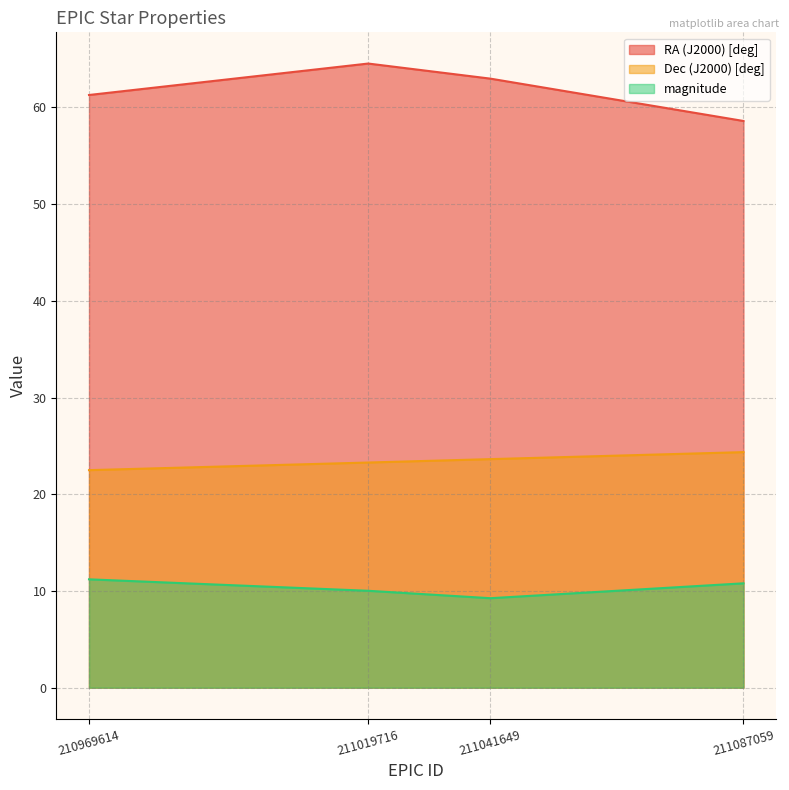

True or false: magnitude has more than 1 points higher than both neighbors.

False